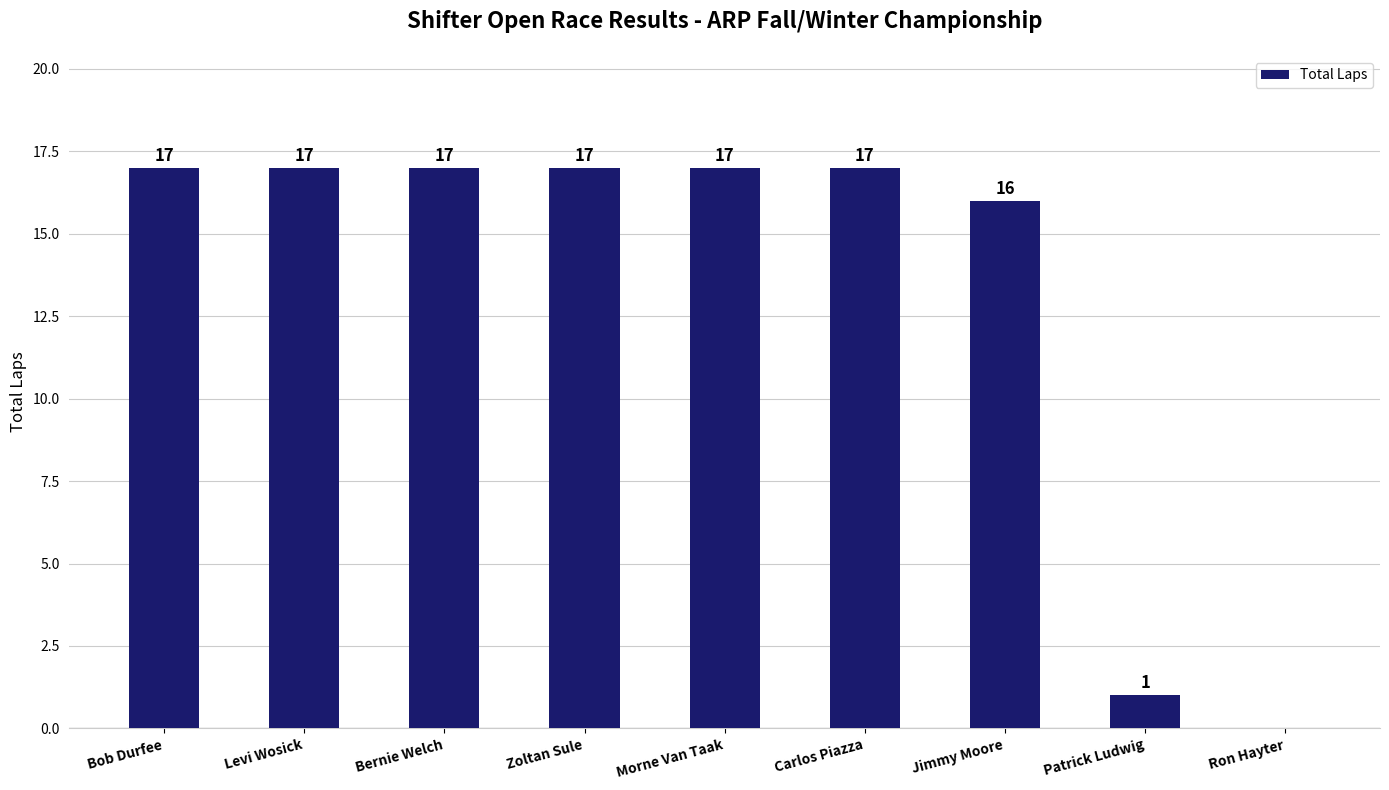

What is the change in value from Jimmy Moore to Ron Hayter?

-16